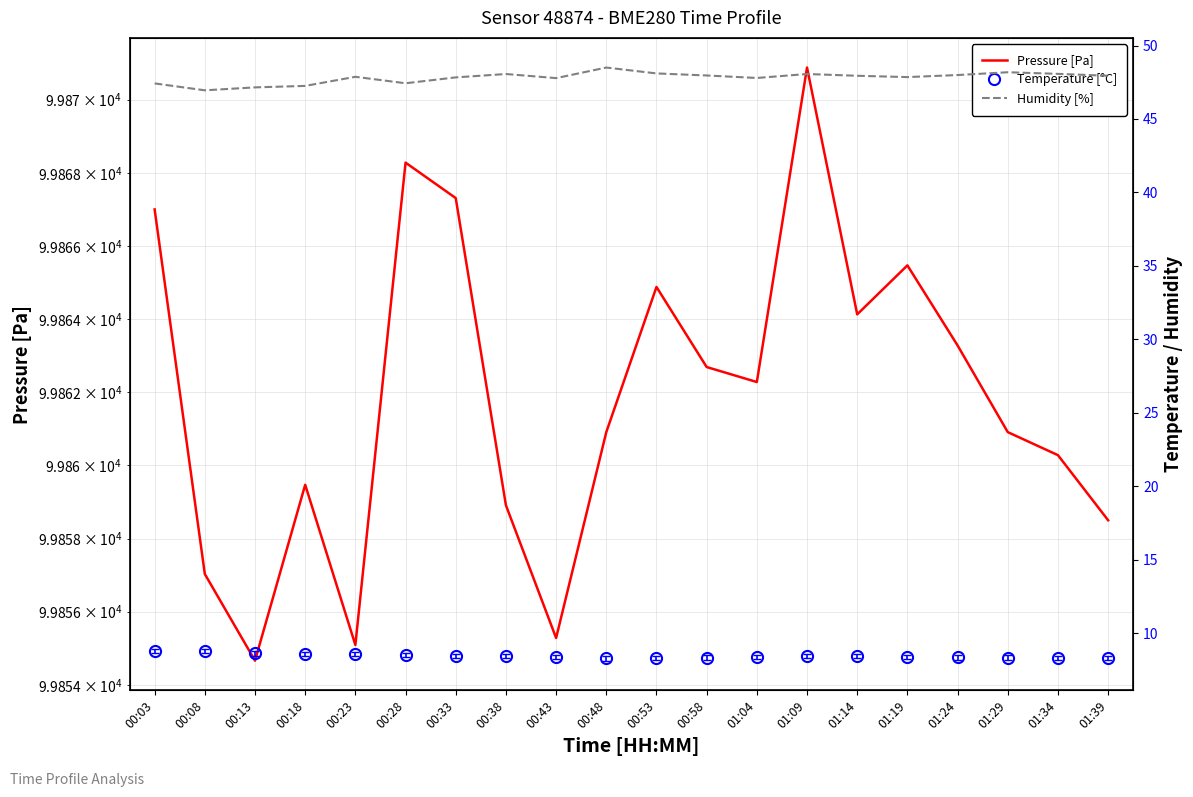

What is the value of the Humidity [%] point at the 18th from the left?

48.2